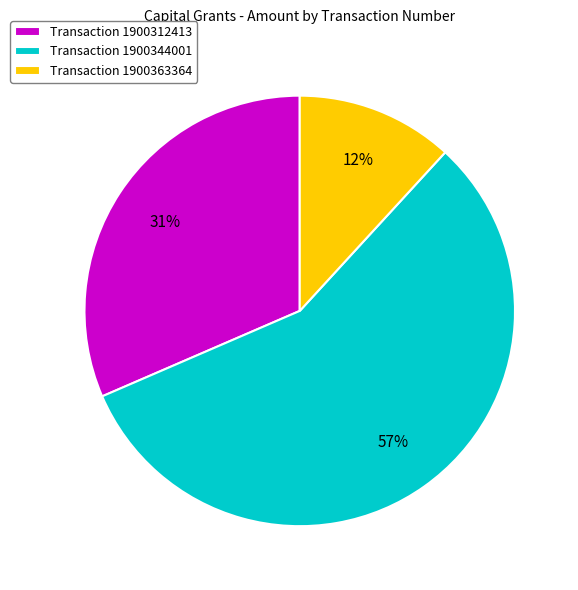

To the nearest percent, what percentage of the pie is Transaction 1900344001?

57%